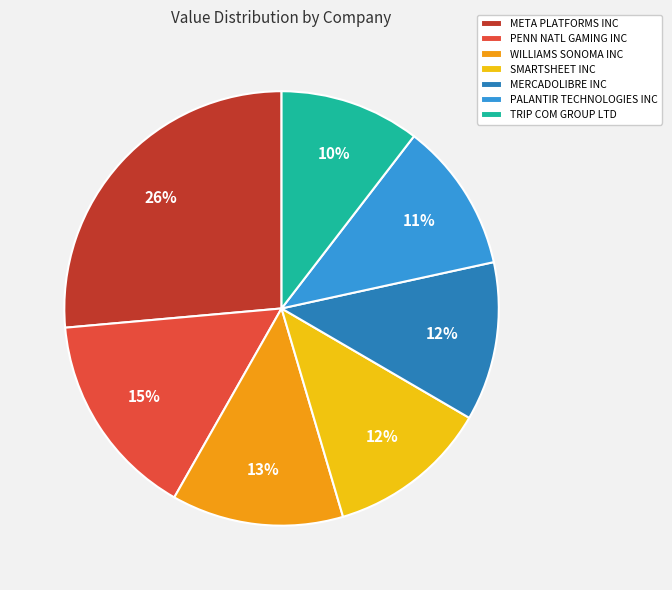

To the nearest percent, what percentage of the pie is MERCADOLIBRE INC?

12%